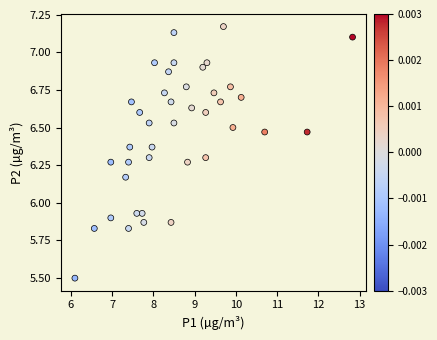

What is the range of Y values (max minus min)?

1.7